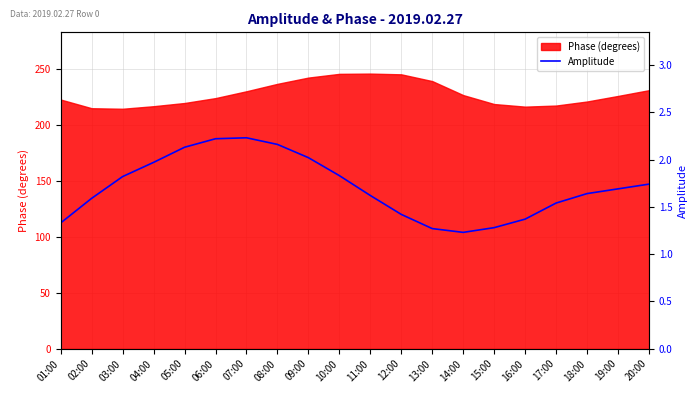

The Phase (degrees) series shows 381.8 at 10:00. True or false?

False